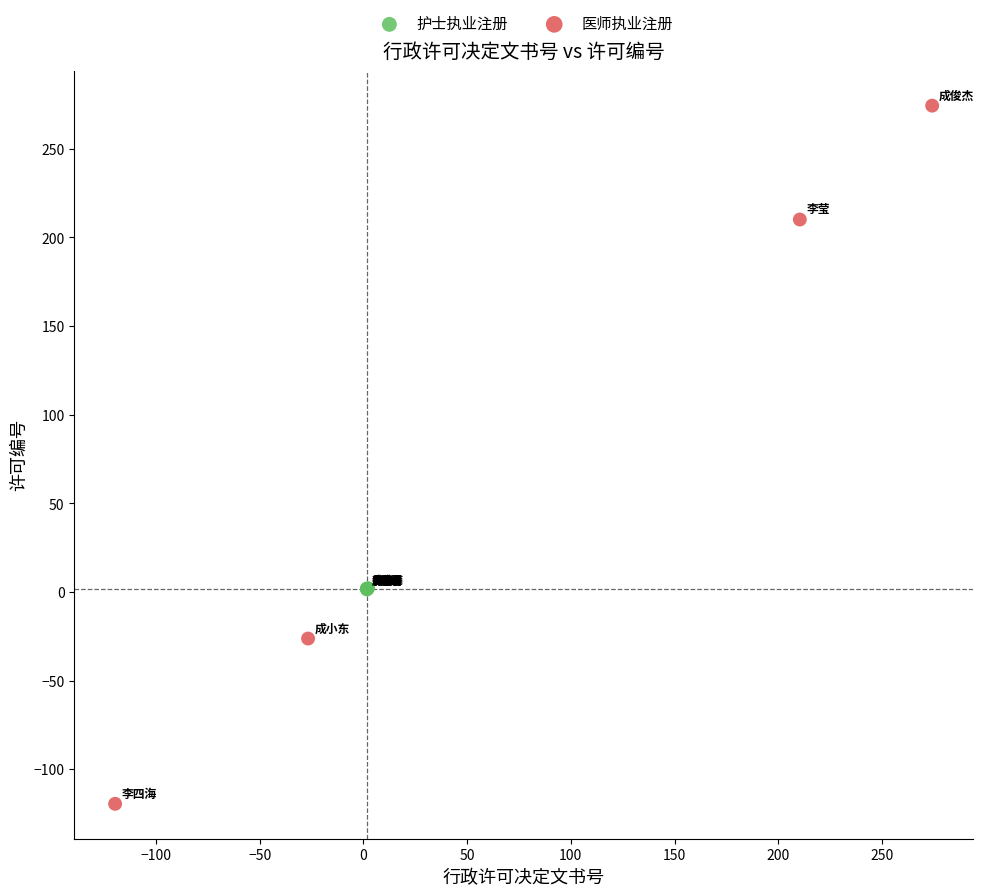

Which series has the widest spread of Y values?

医师执业注册